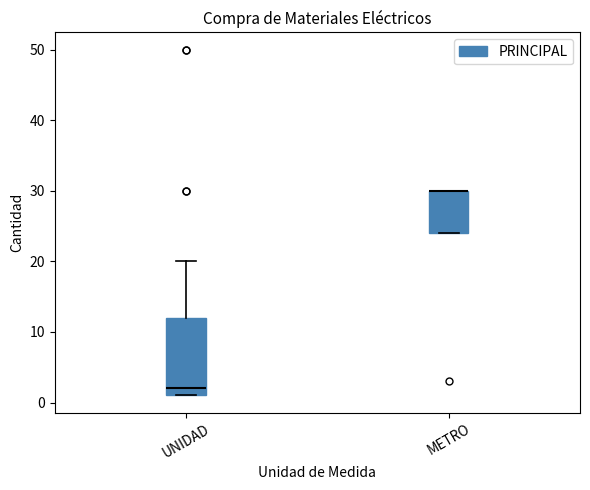

Which box is the tallest, from its lower edge to its upper edge?

UNIDAD